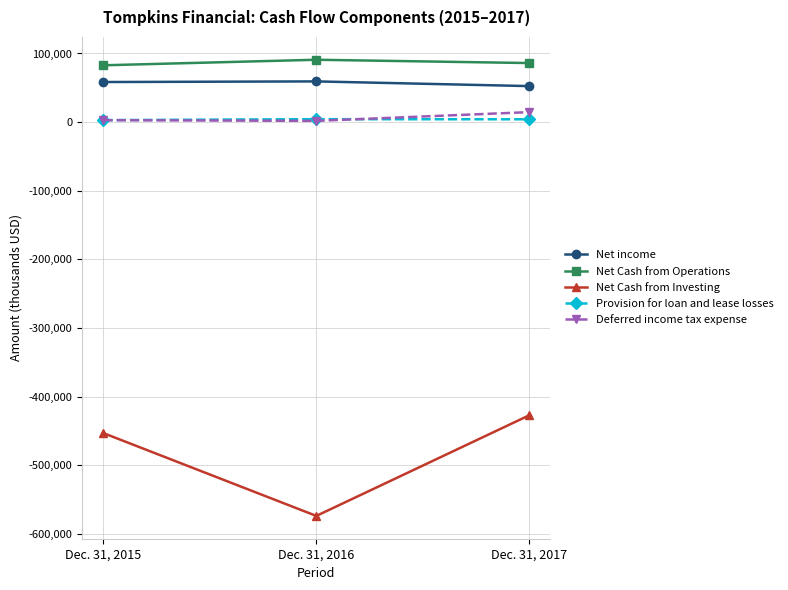

At which label is Net Cash from Investing closest to -500222?

Dec. 31, 2015